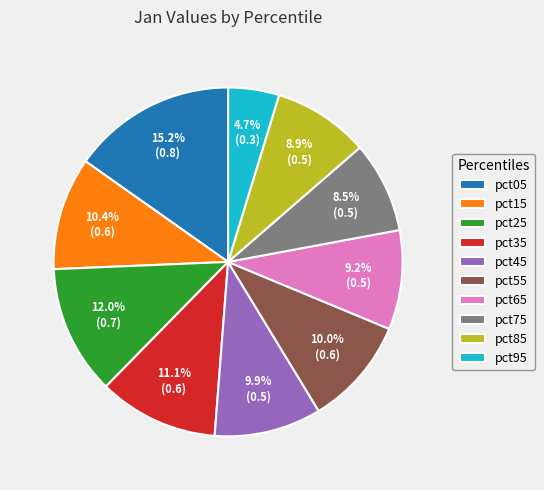

To the nearest percent, what percentage of the pie is pct65?

9%